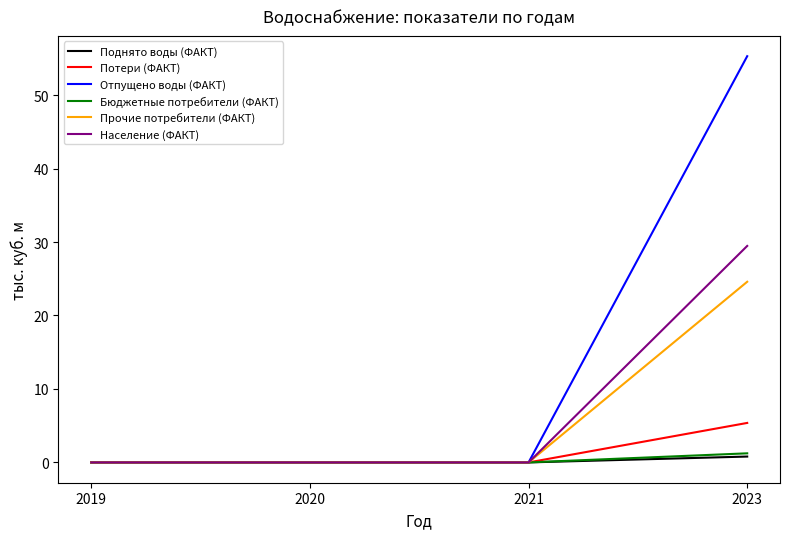

What are all the series names shown in the legend?

Поднято воды (ФАКТ), Потери (ФАКТ), Отпущено воды (ФАКТ), Бюджетные потребители (ФАКТ), Прочие потребители (ФАКТ), Население (ФАКТ)